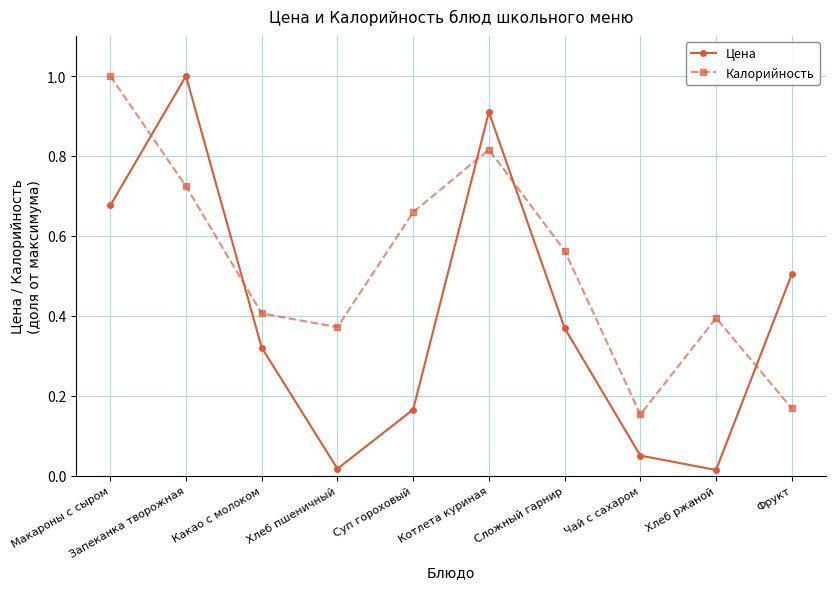

What is the label of the 1st point from the right?

Фрукт